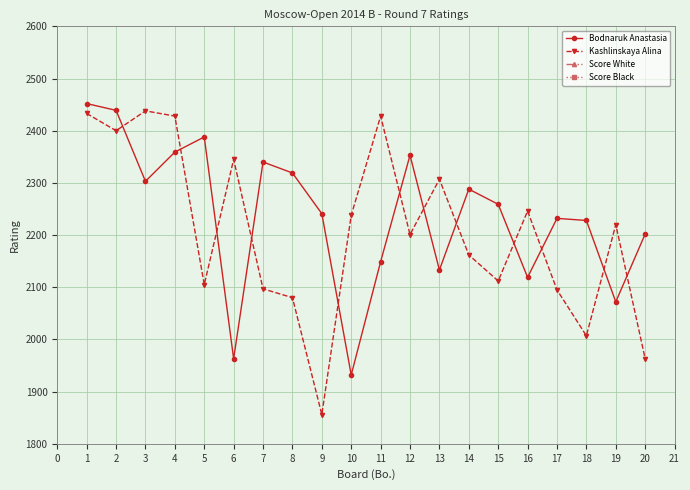

Does the chart display data point markers on the line(s)?

Yes